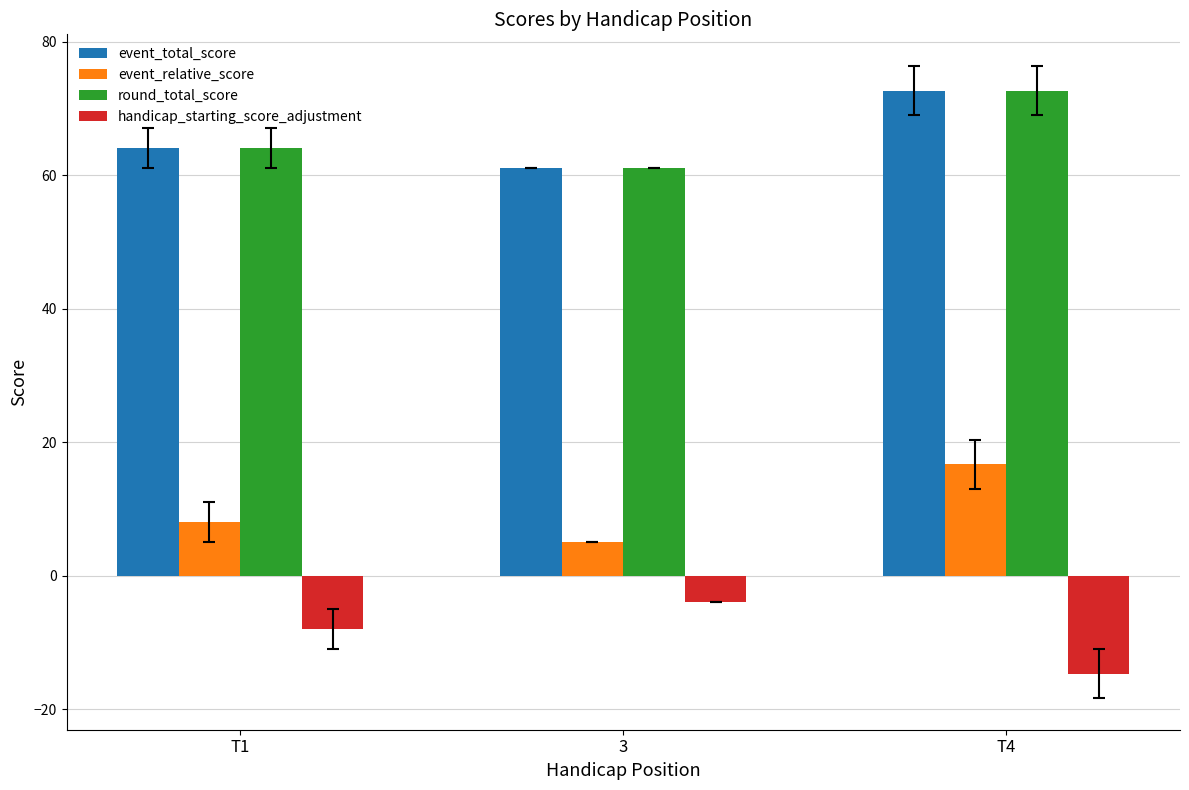

Reading left to right, extract all data points from this chart.

event_total_score: T1=64.0	3=61.0	T4=72.7
event_relative_score: T1=8.0	3=5.0	T4=16.7
round_total_score: T1=64.0	3=61.0	T4=72.7
handicap_starting_score_adjustment: T1=-8.0	3=-4.0	T4=-14.7